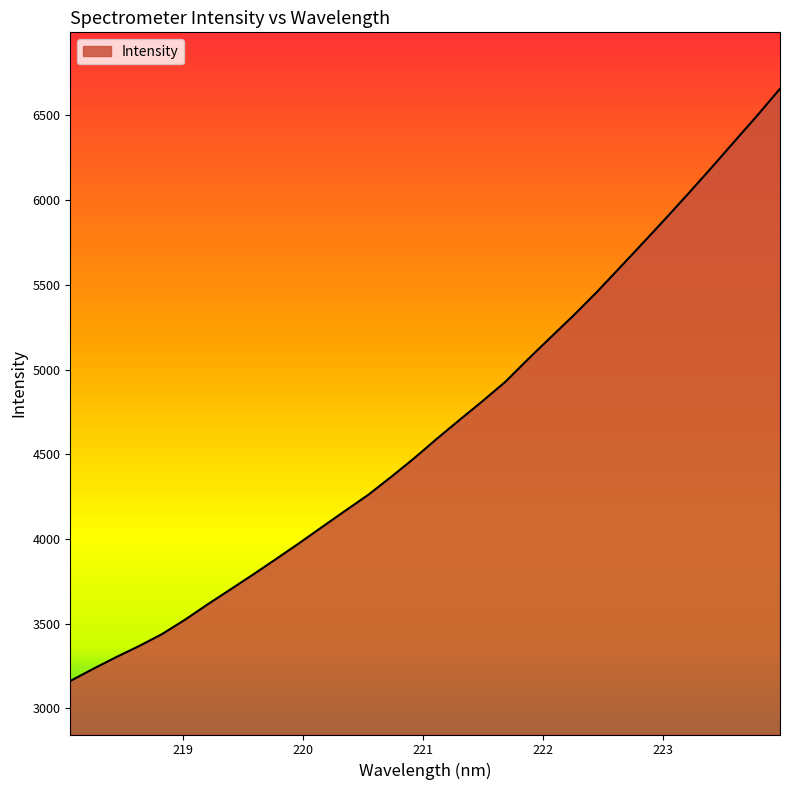

What is the maximum value shown in the chart?

6657.9